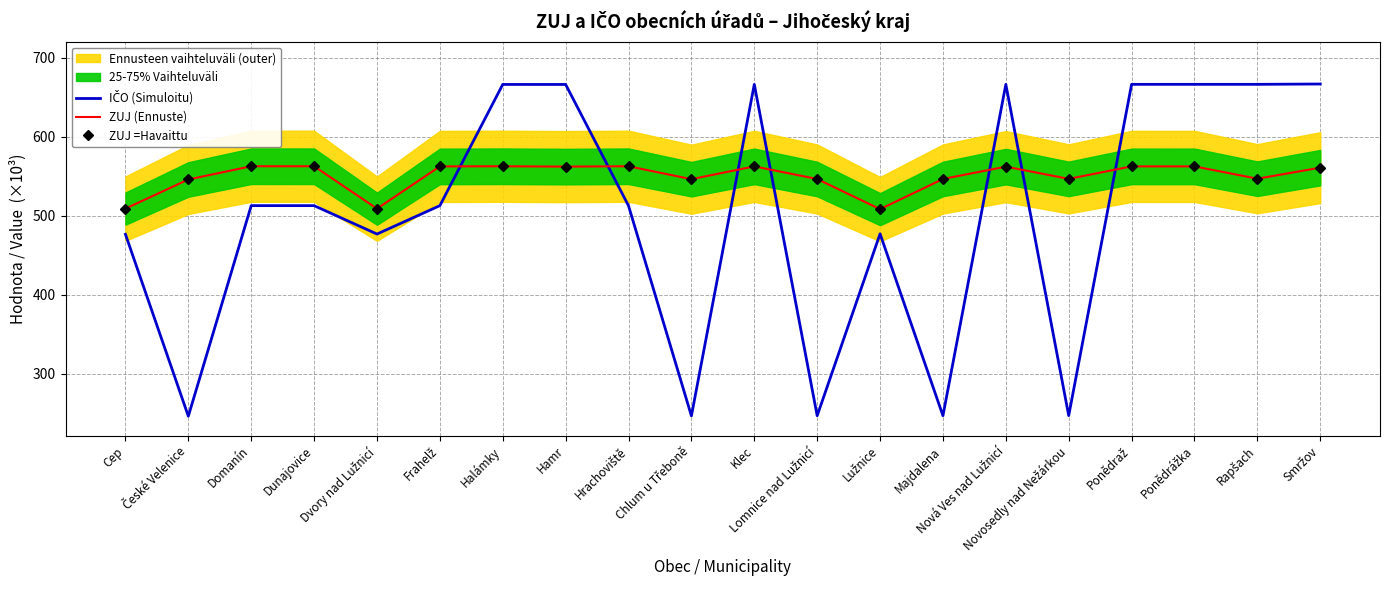

At which label does IČO (Simuloitu) reach its minimum?

České Velenice